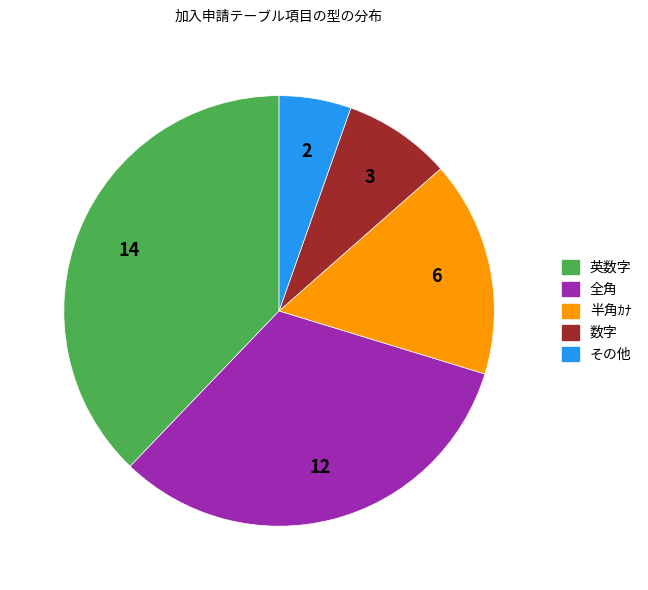

Which category has the smallest portion of the pie?

その他